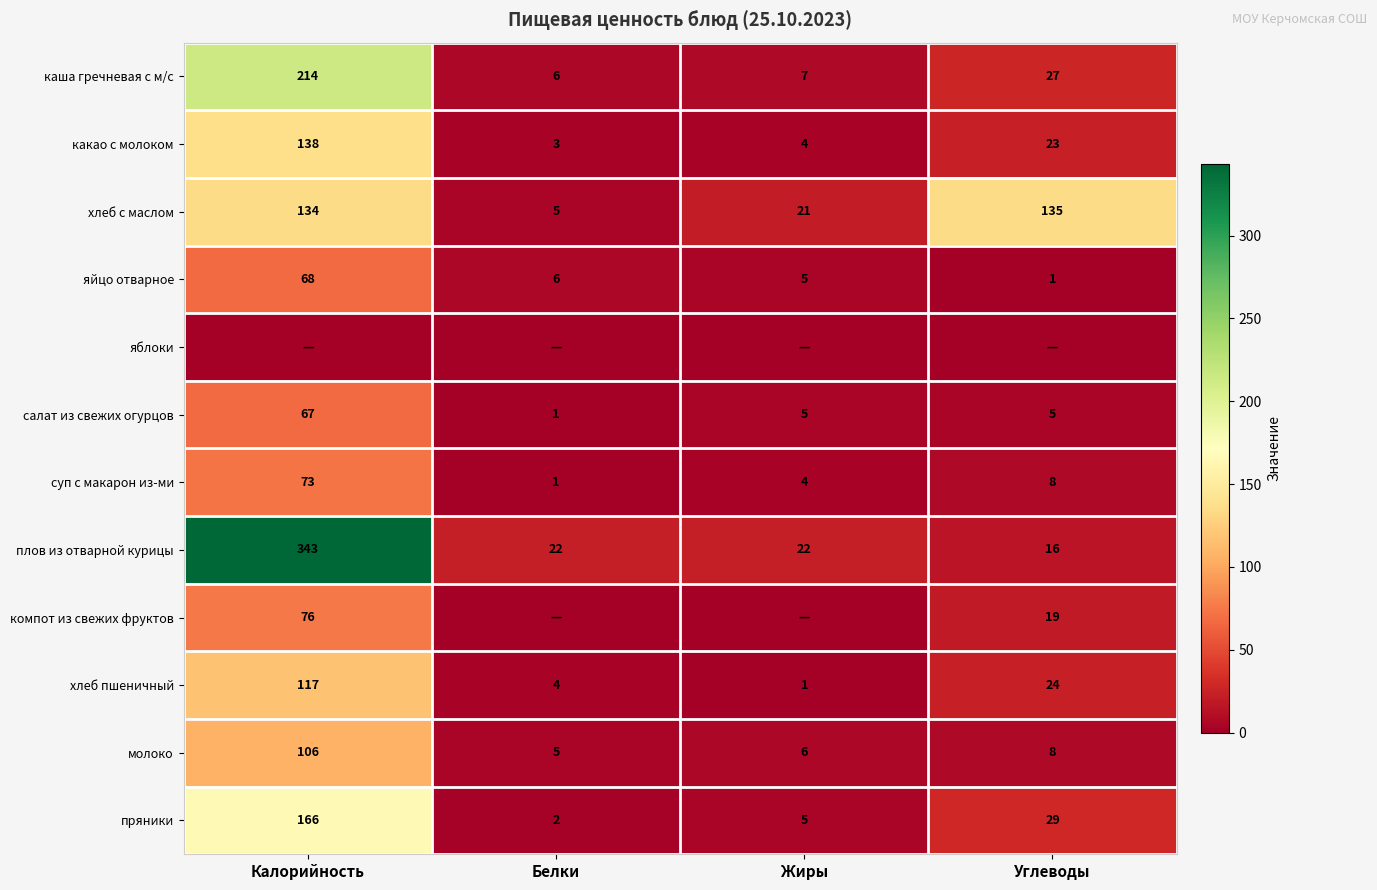

What is the difference between the maximum and minimum values in the пряники series?

164